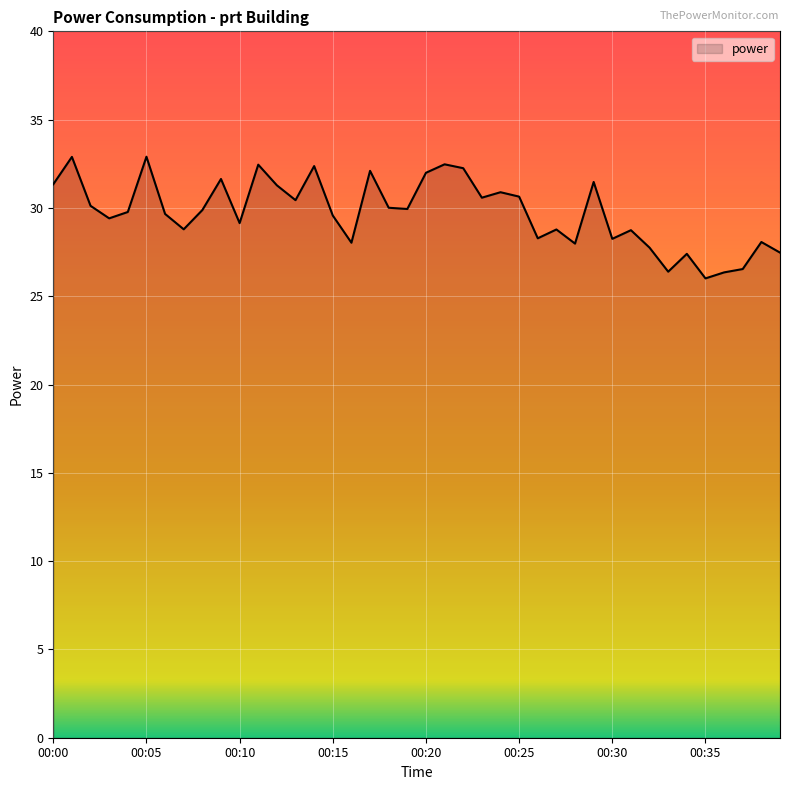

What is the maximum value shown in the chart?

32.9